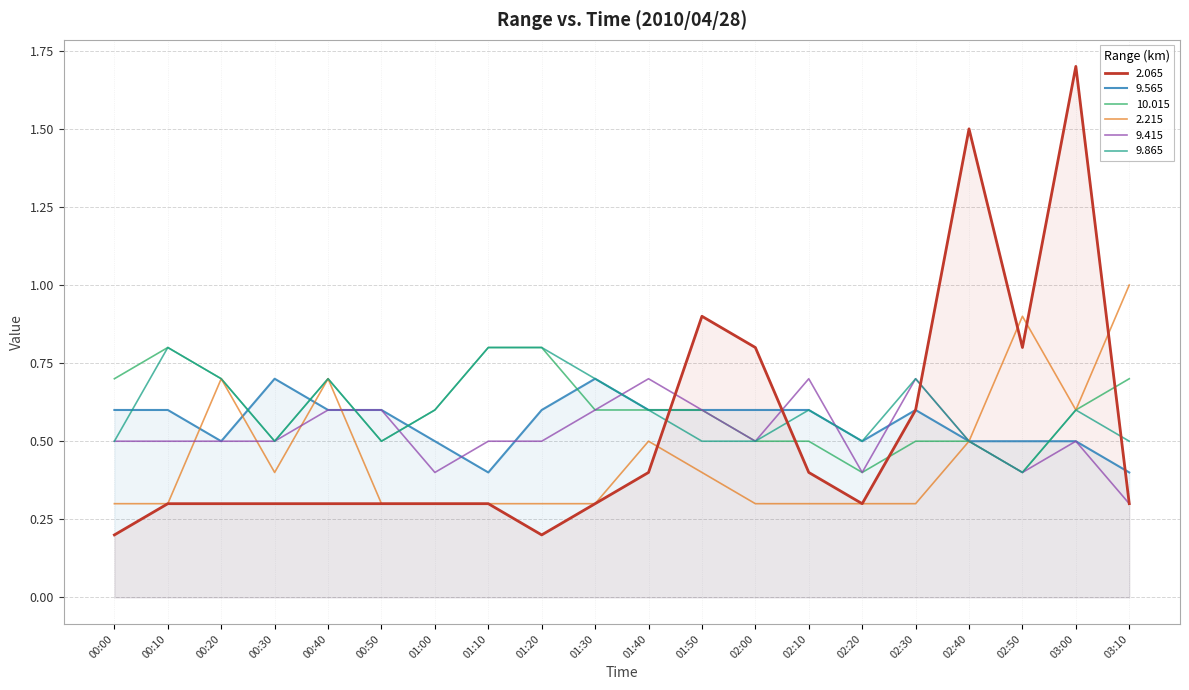

How many lines are shown in the chart?

6